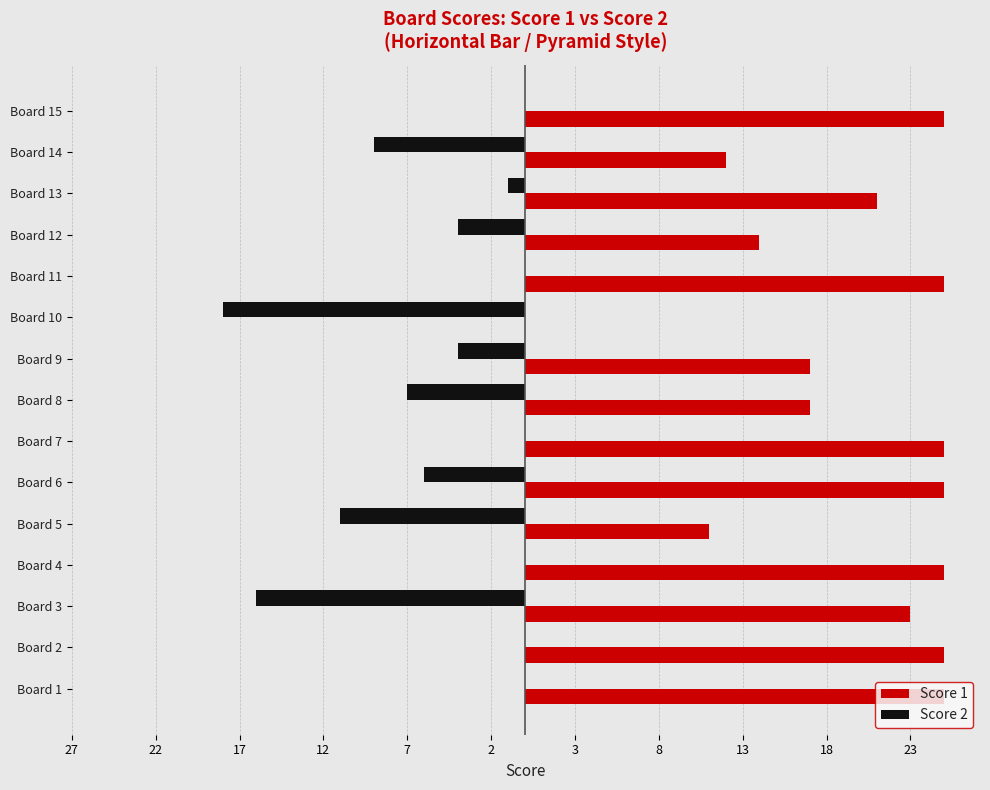

What are all the series names shown in the legend?

Score 1, Score 2